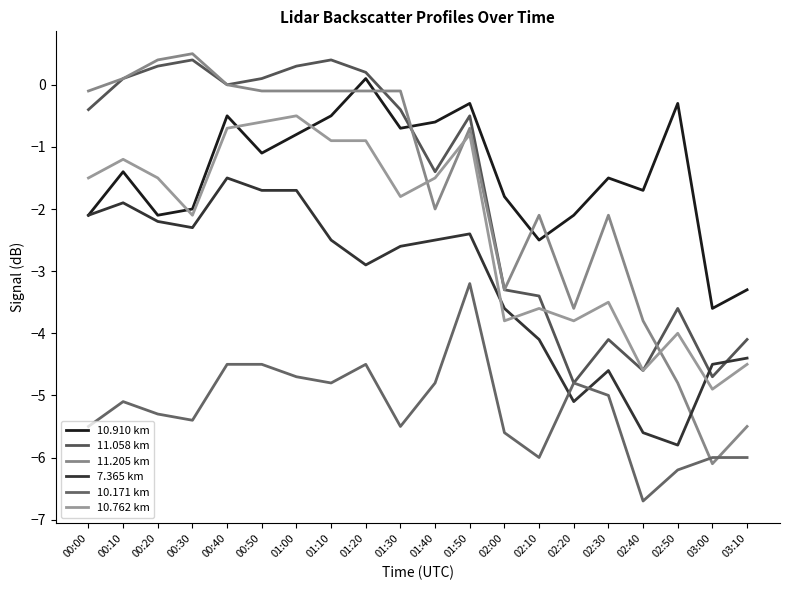

What is the total value across all series at 02:10?

-21.7